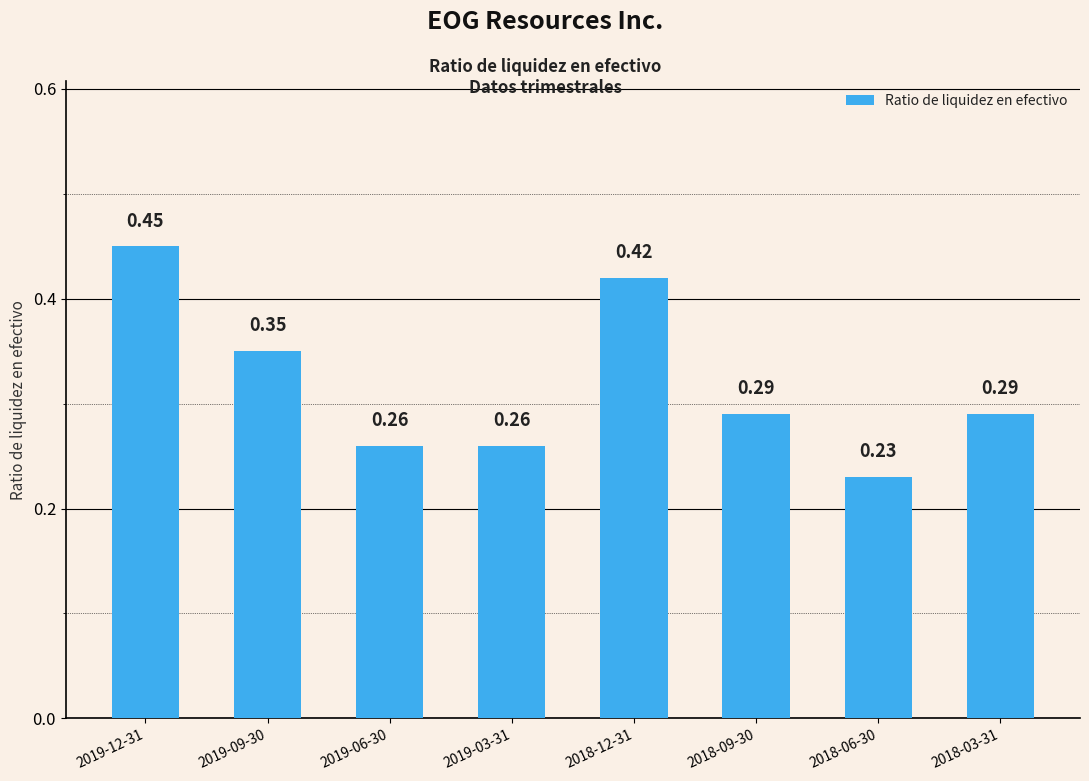

Between 2019-09-30 and 2019-12-31, which is larger?

2019-12-31